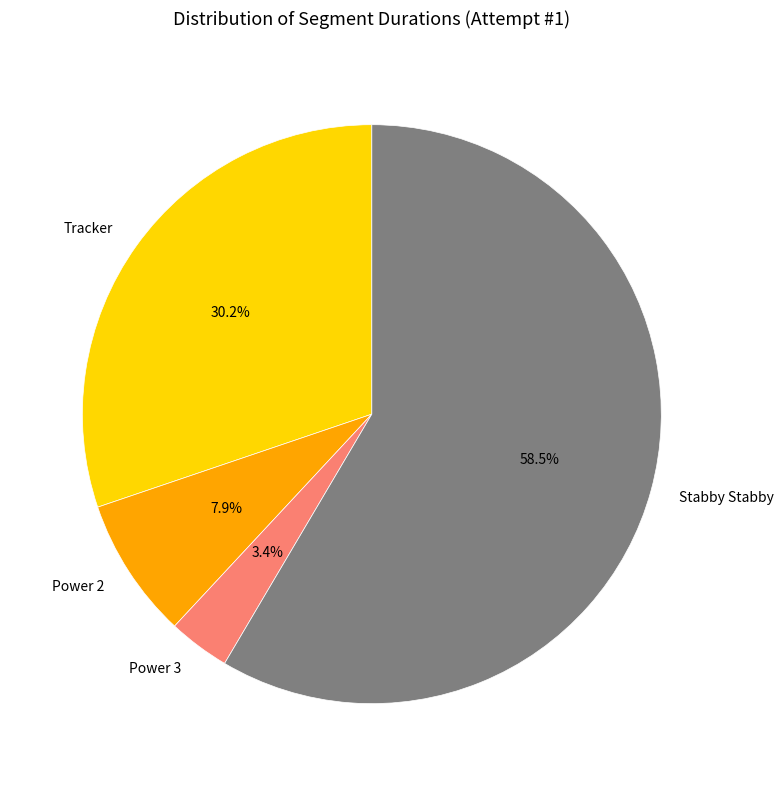

Count the number of slices in the pie.

4